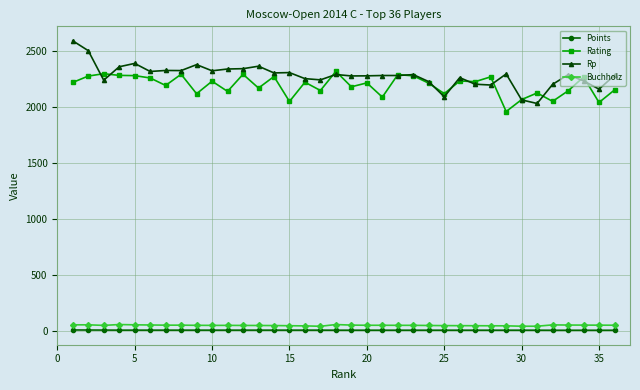

What is the smallest value displayed?

6.0